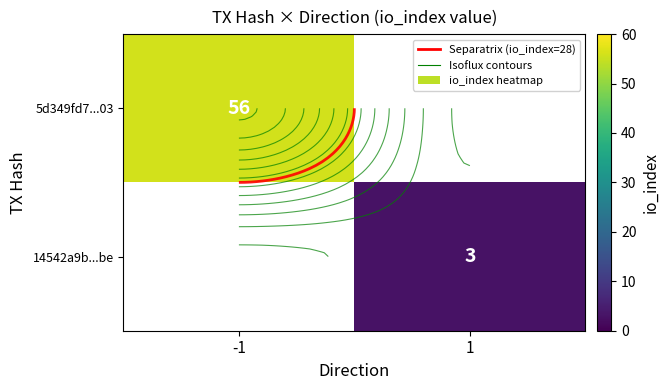

What is the difference between the 5d349fd7...03 values at -1 and 1?

56